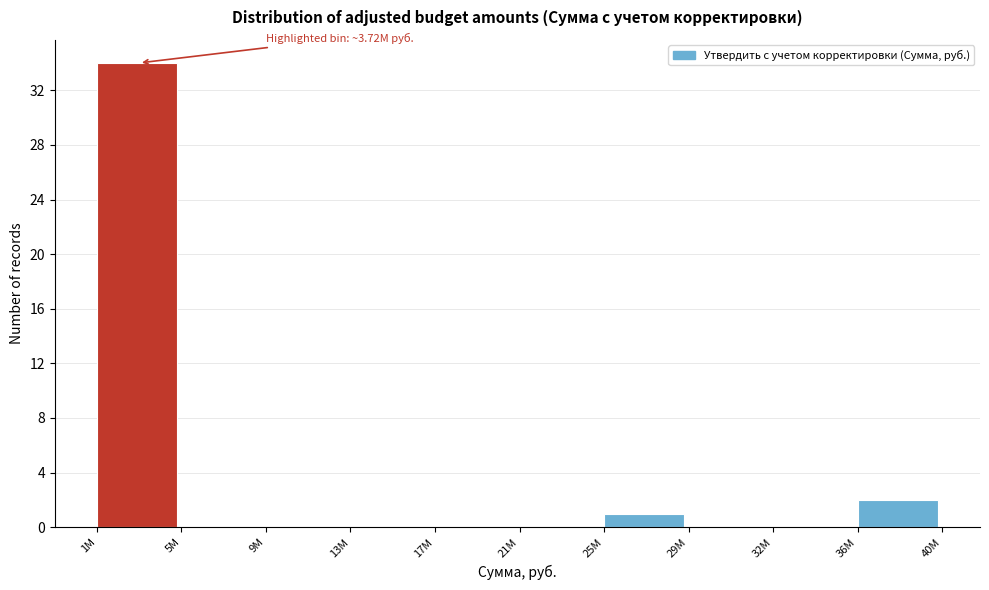

Reading left to right, extract all data points from this chart.

1M=34	5M=0	9M=0	13M=0	17M=0	21M=0	25M=1	29M=0	32M=0	36M=2